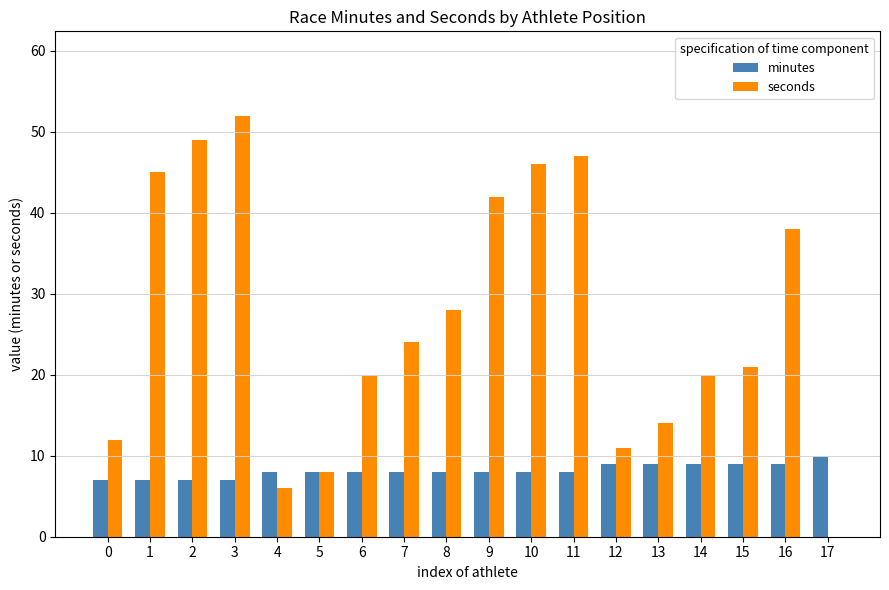

Which series has the largest range (max minus min)?

seconds